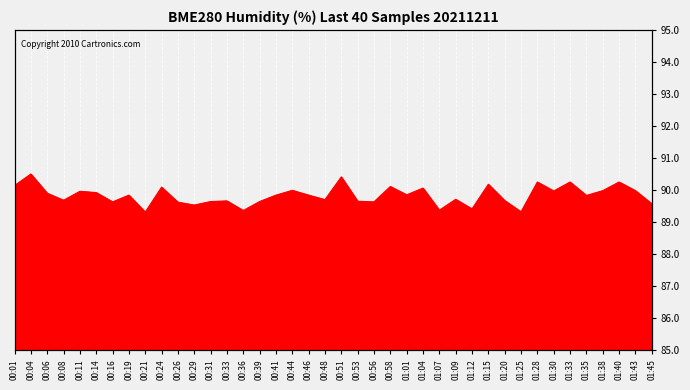

What is the difference between the second highest and minimum values?

1.1